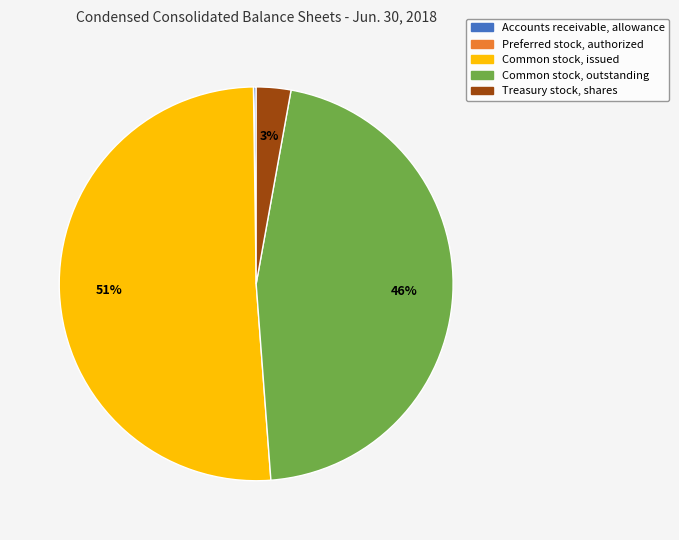

Is Common stock, issued the majority of the pie?

Yes